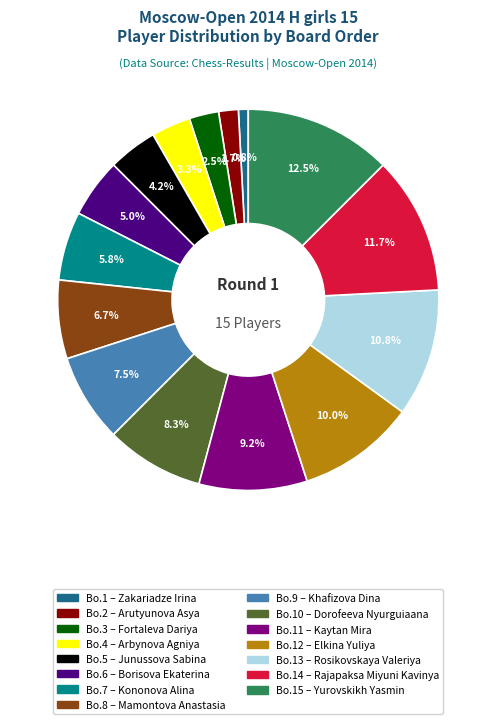

How many segments does this pie chart have?

15